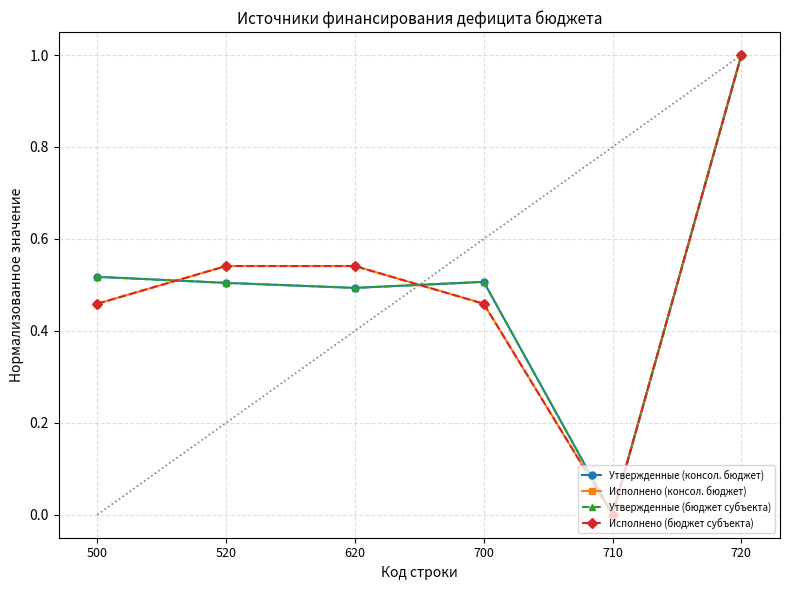

What is the value of the Утвержденные (консол. бюджет) point at the 6th from the left?

1.0